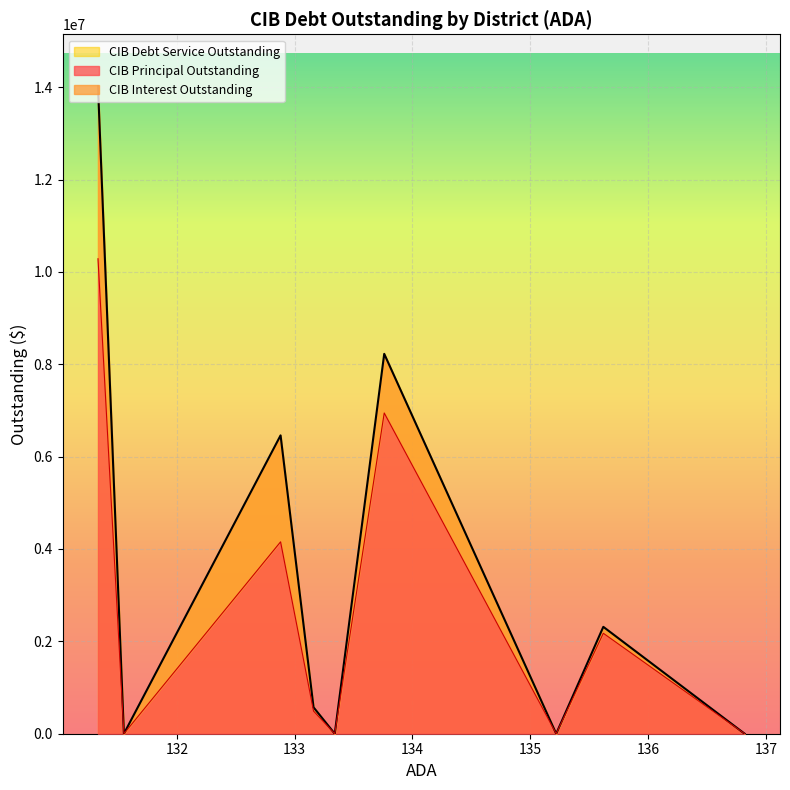

What is the sum of the CIBPrincipalOutstanding values at Groom ISD and Montague ISD?

10285000